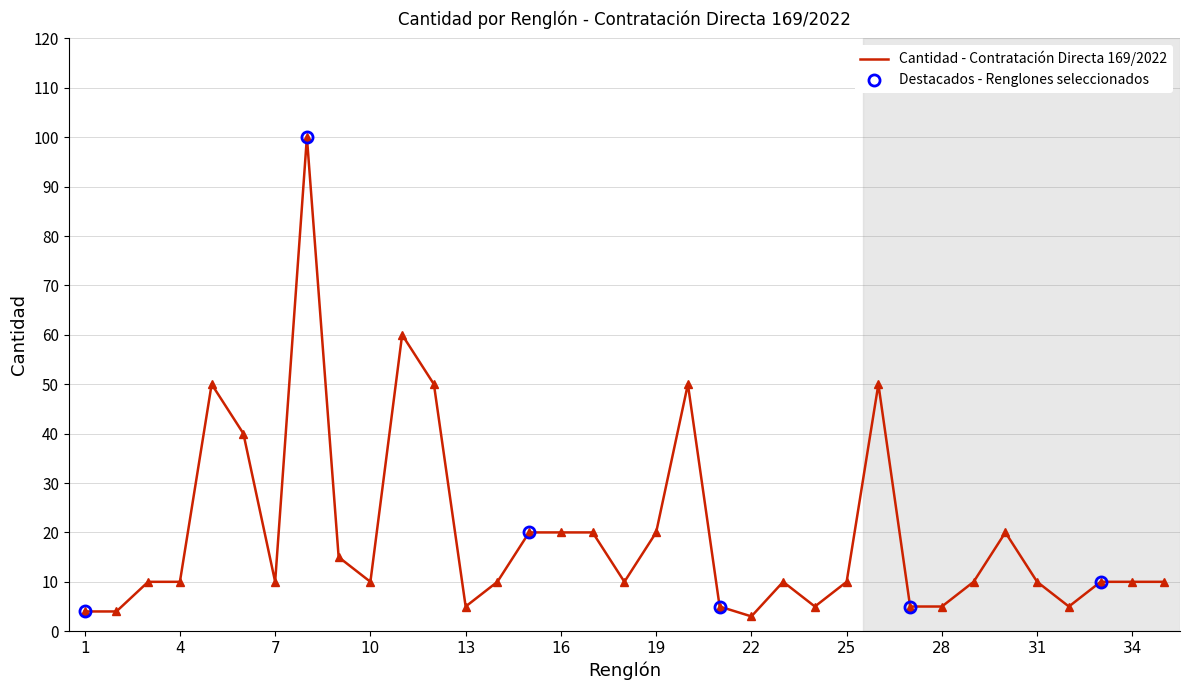

Reading right to left, list all the values displayed in this chart.

35=10	34=10	33=10	32=5	31=10	30=20	29=10	28=5	27=5	26=50	25=10	24=5	23=10	22=3	21=5	20=50	19=20	18=10	17=20	16=20	15=20	14=10	13=5	12=50	11=60	10=10	9=15	8=100	7=10	6=40	5=50	4=10	3=10	2=4	1=4